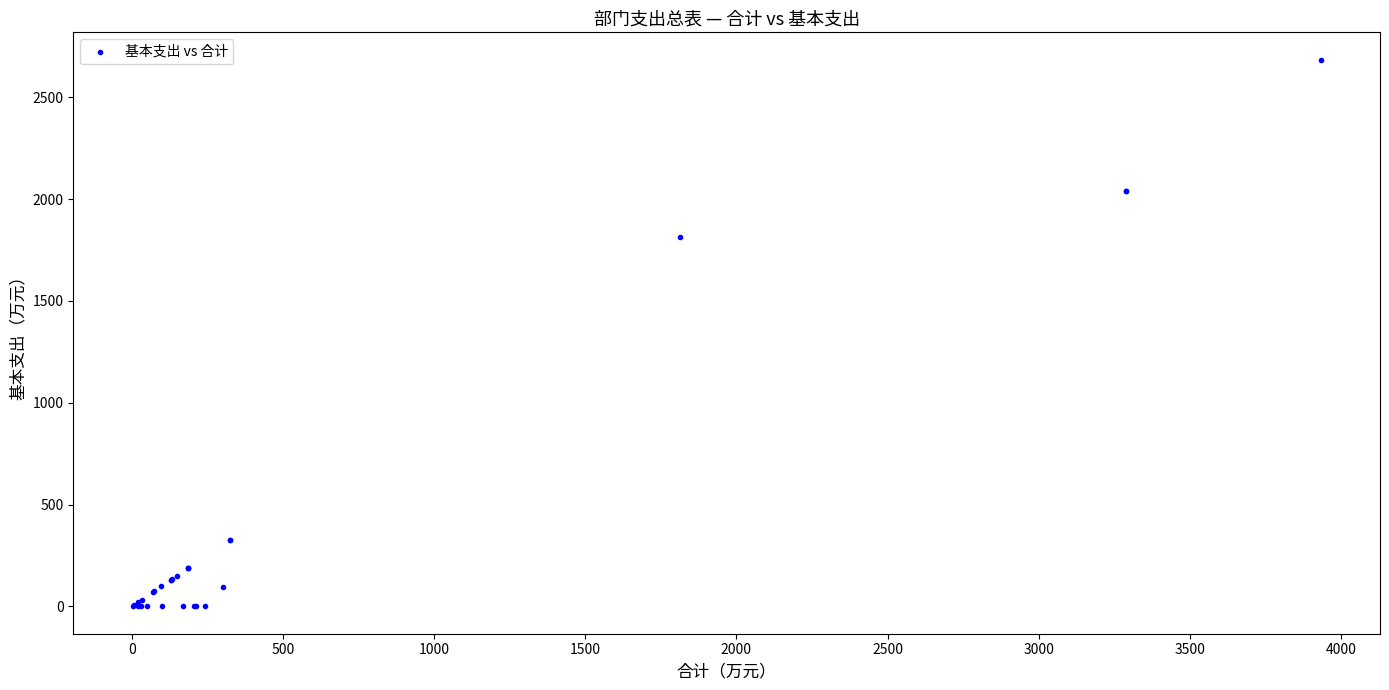

What Y value in the scatter plot is closest to 1342?

1813.9